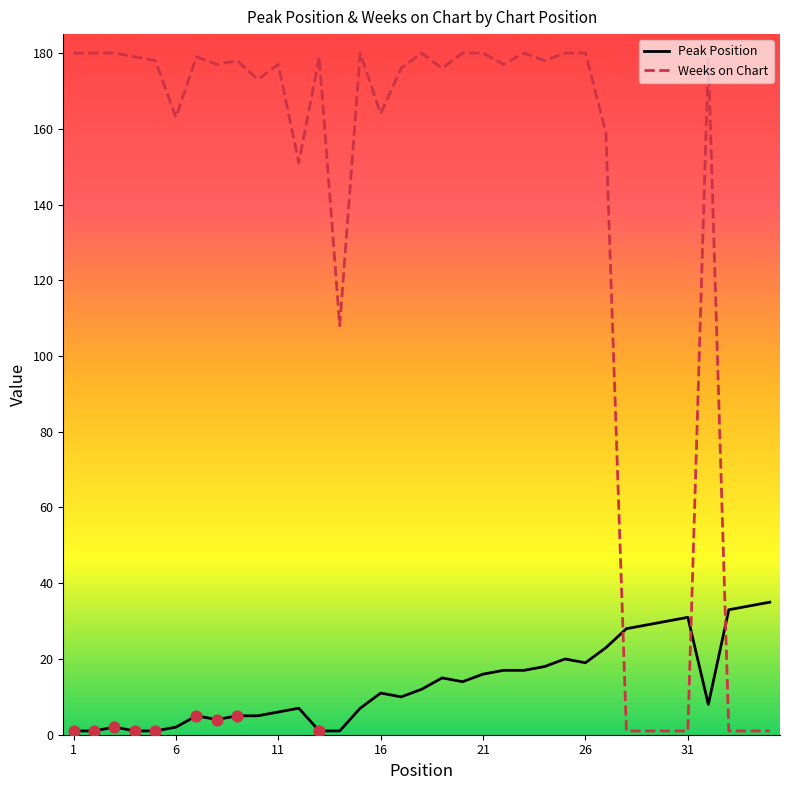

At how many categories does at least one series exceed 18?

35